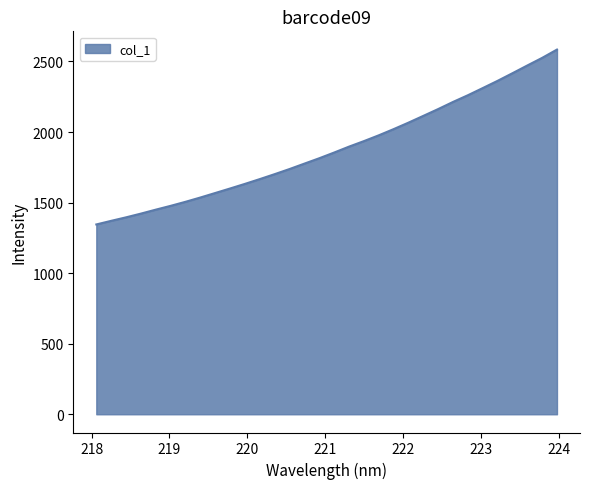

True or false: the data has more than 0 interior local peaks.

False